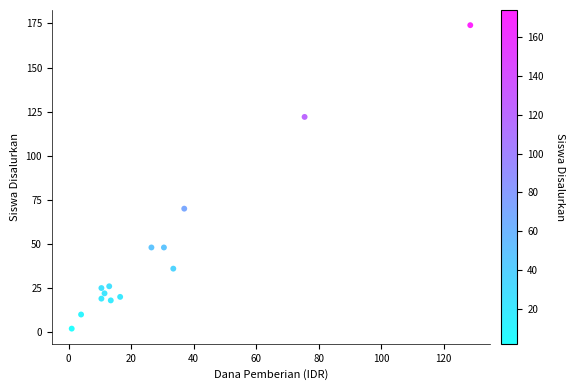

What is the range of Y values (max minus min)?

172